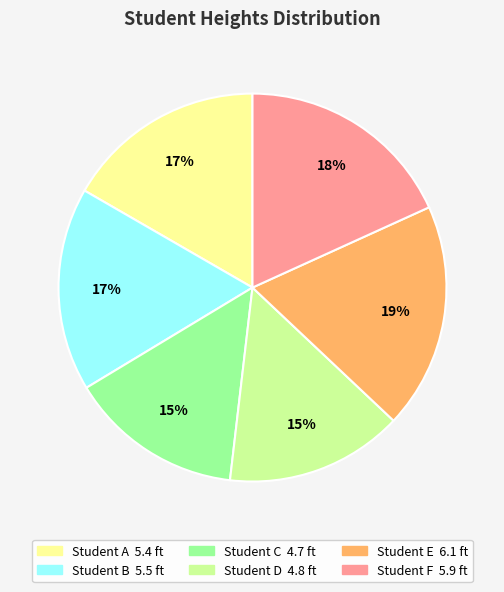

To the nearest percent, what percentage of the pie is Student A?

17%